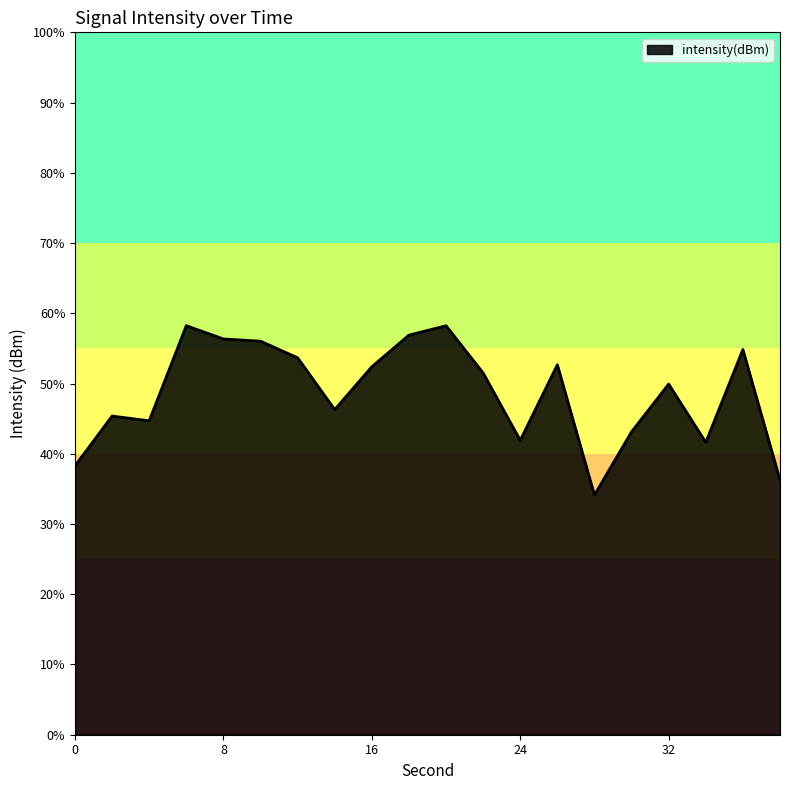

Reading left to right, transcribe all the data shown in this chart.

-122.3	-120.9	-121.1	-118.4	-118.7	-118.8	-119.3	-120.7	-119.5	-118.6	-118.4	-119.7	-121.6	-119.5	-123.2	-121.4	-120.0	-121.7	-119.0	-122.7